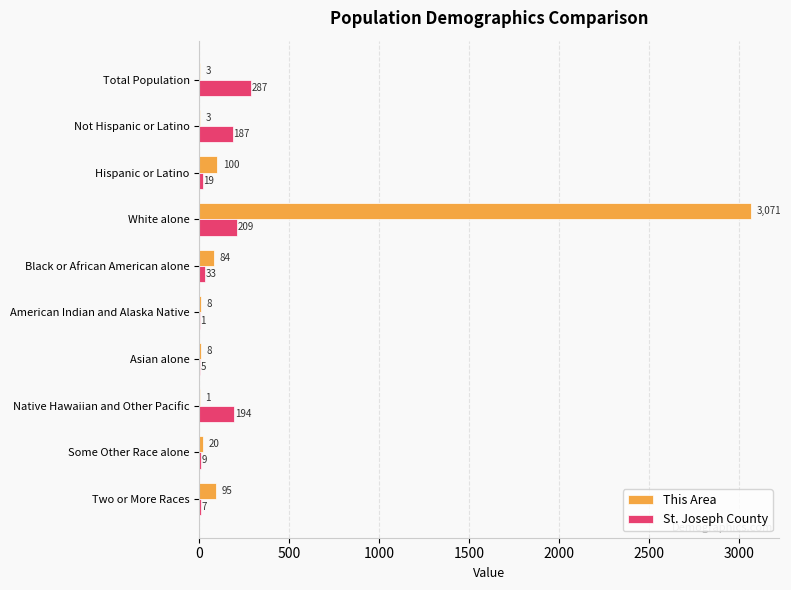

What is the sum of all St. Joseph County values?

951